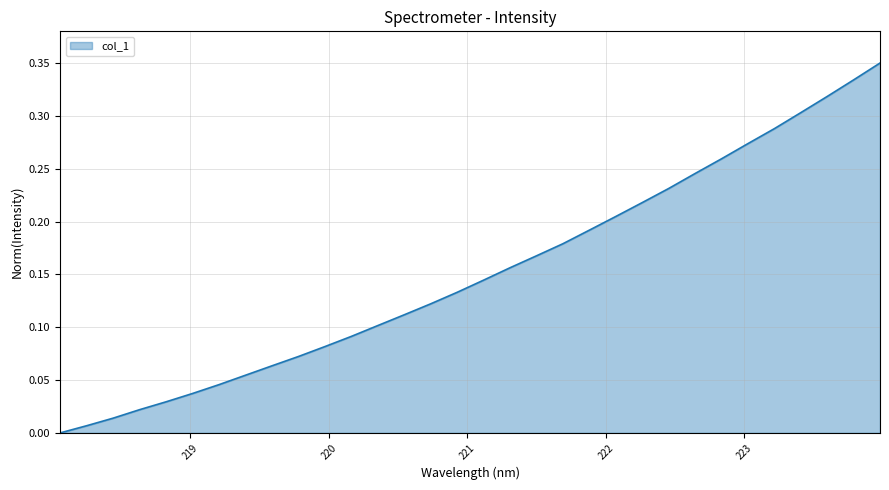

Does the chart display data point markers on the line(s)?

No